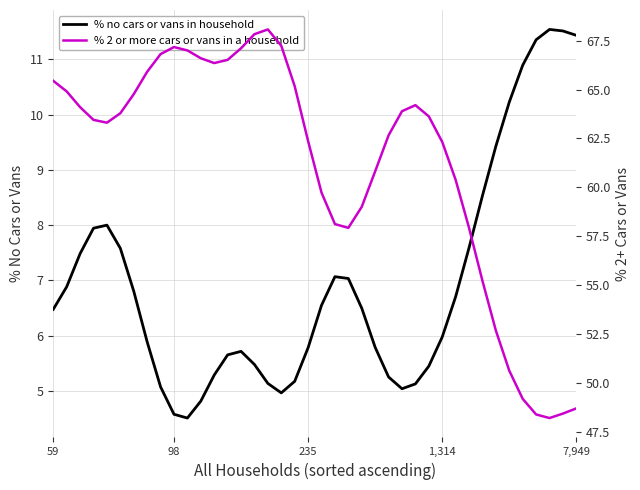

What is the maximum value for % no cars or vans in household?

11.5